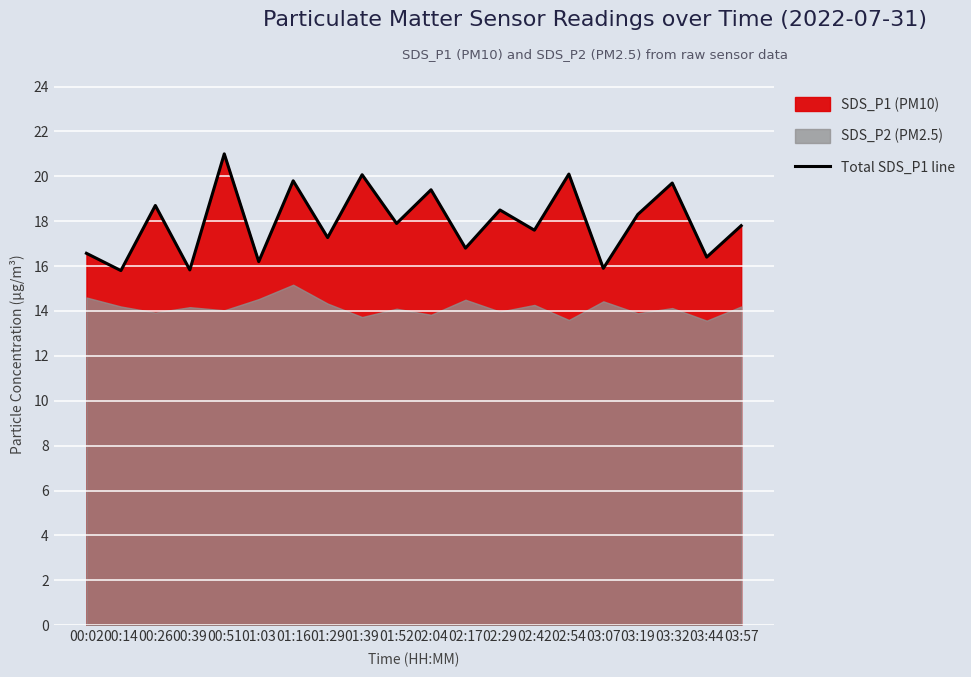

Reading left to right, list all the values displayed in this chart.

16.6	15.8	18.7	15.8	21.0	16.2	19.8	17.3	20.1	17.9	19.4	16.8	18.5	17.6	20.1	15.9	18.3	19.7	16.4	17.8